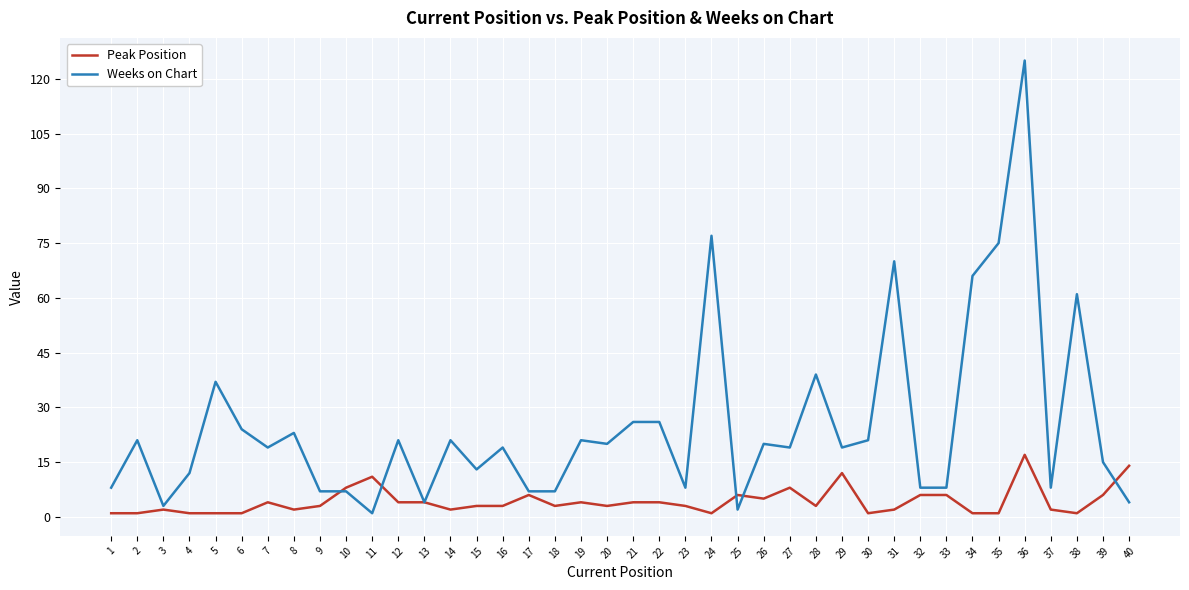

True or false: Weeks on Chart has more than 1 interior local peaks.

True